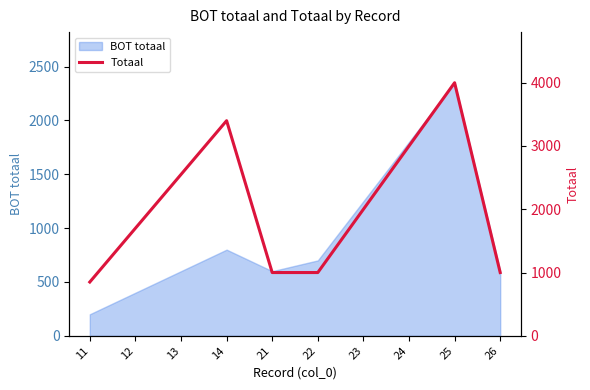

What is the maximum value shown in the chart?

4000